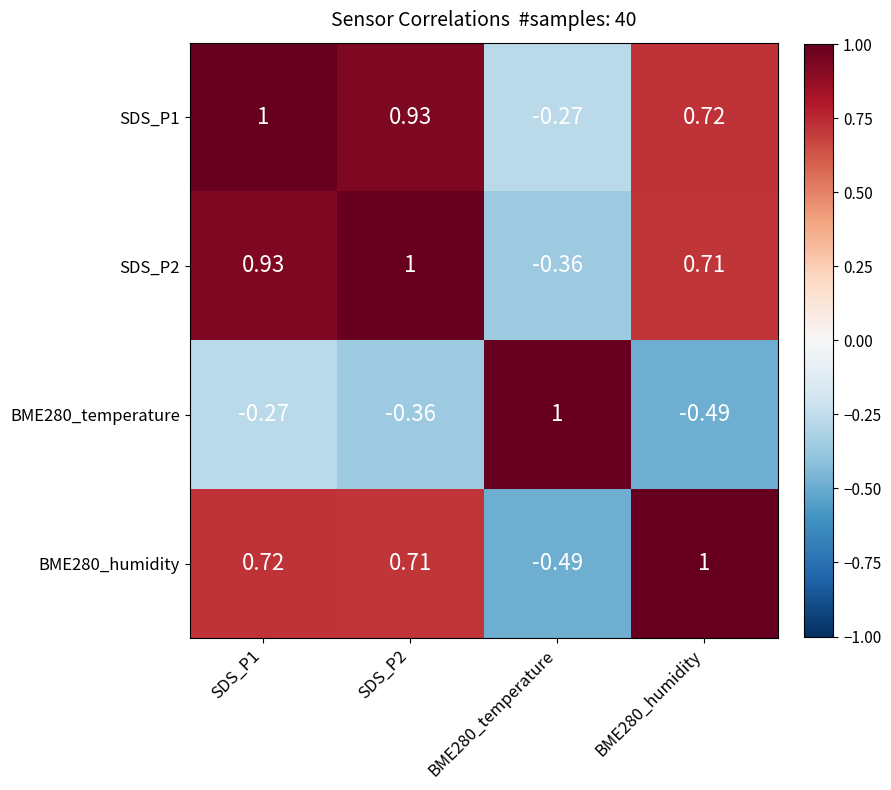

Is the value of BME280_humidity at BME280_humidity greater than the value of SDS_P1 at SDS_P2?

Yes